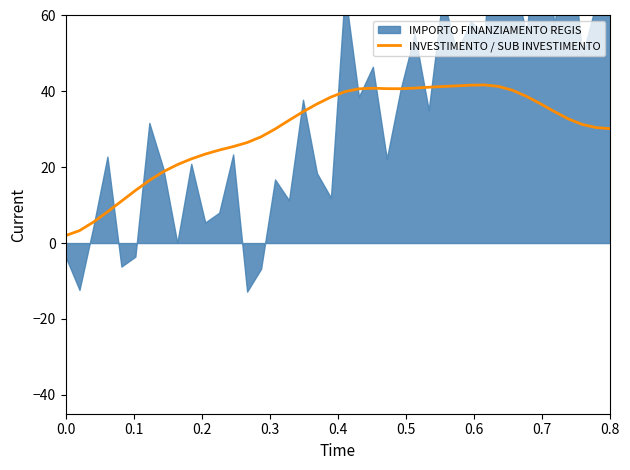

What is the highest value of the INVESTIMENTO / SUB INVESTIMENTO series?

41.7